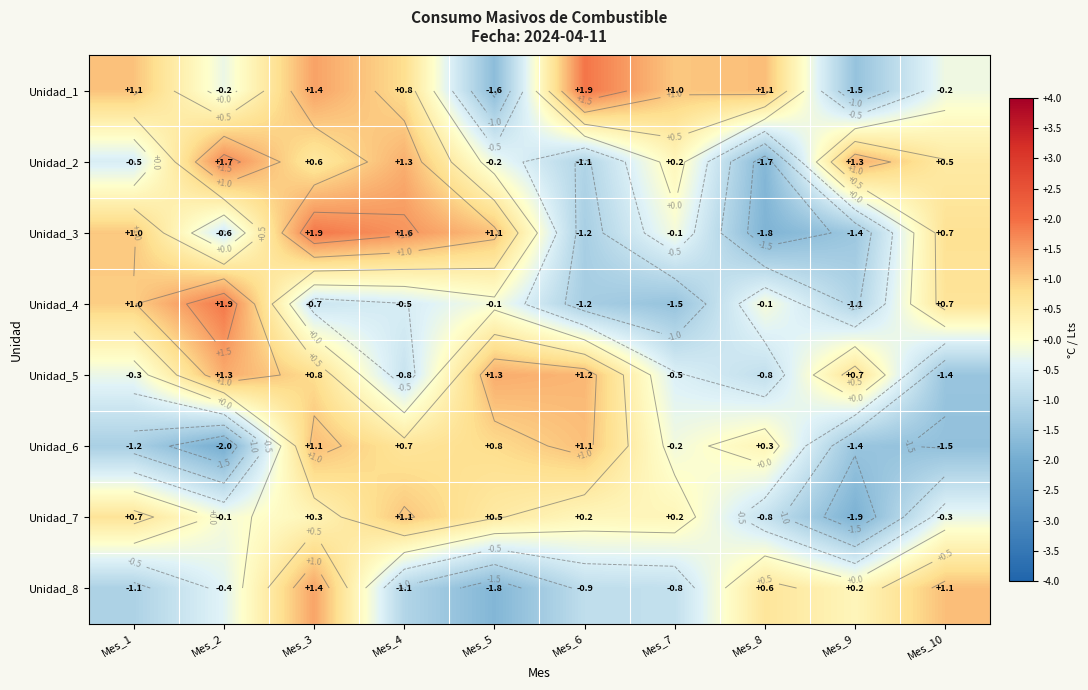

At Mes_9, list the series in order from smallest to largest.

Unidad_7, Unidad_1, Unidad_6, Unidad_3, Unidad_4, Unidad_8, Unidad_5, Unidad_2